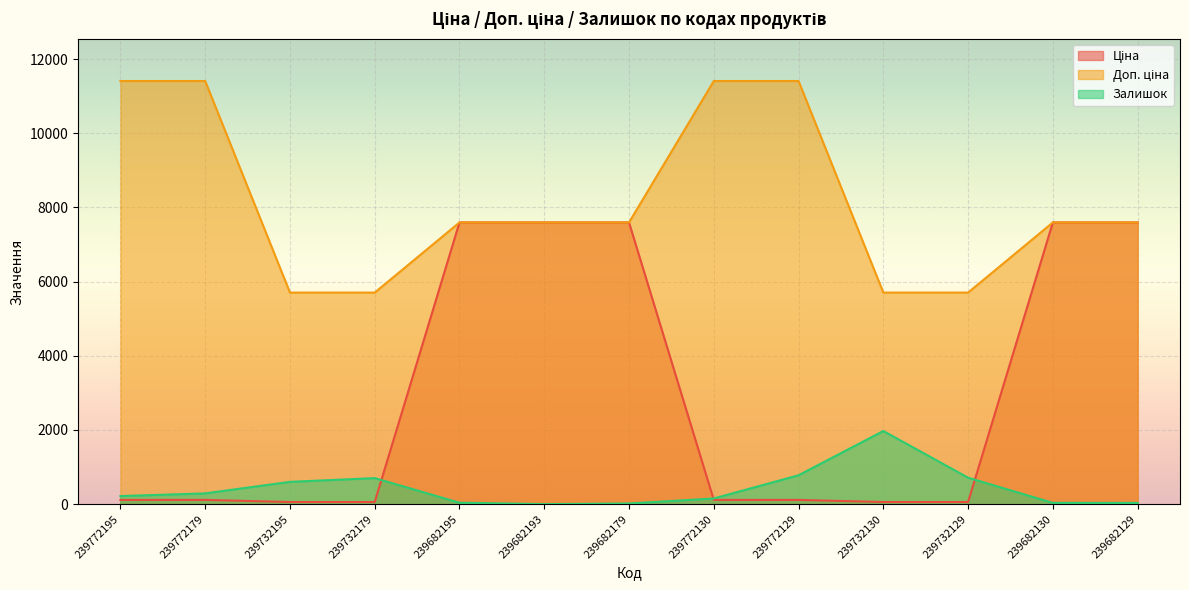

What is the approximate value of Залишок at 239682195?

39.0